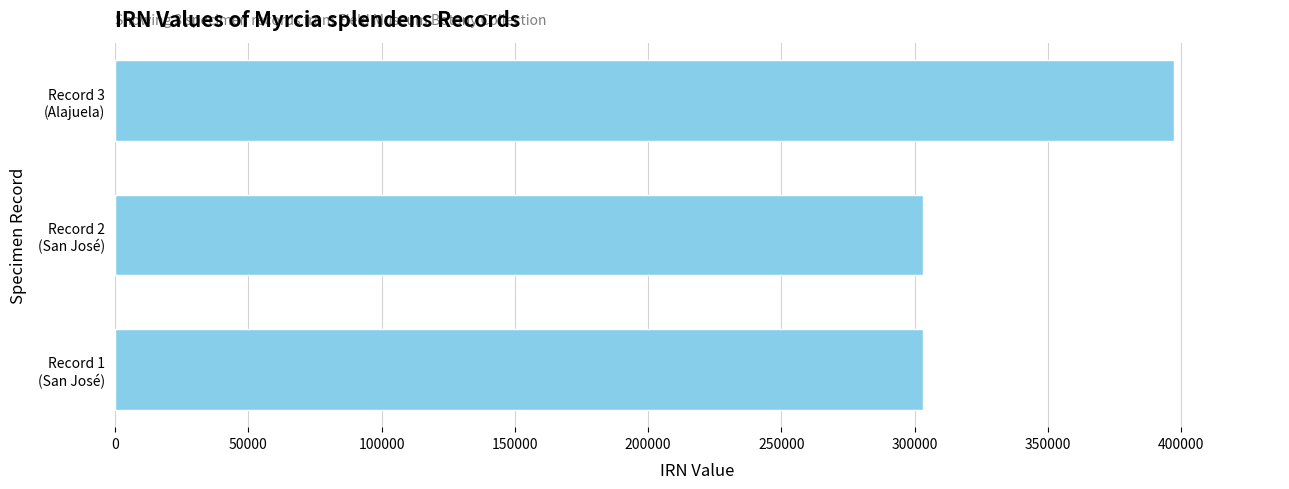

What is the greatest value displayed?

397289